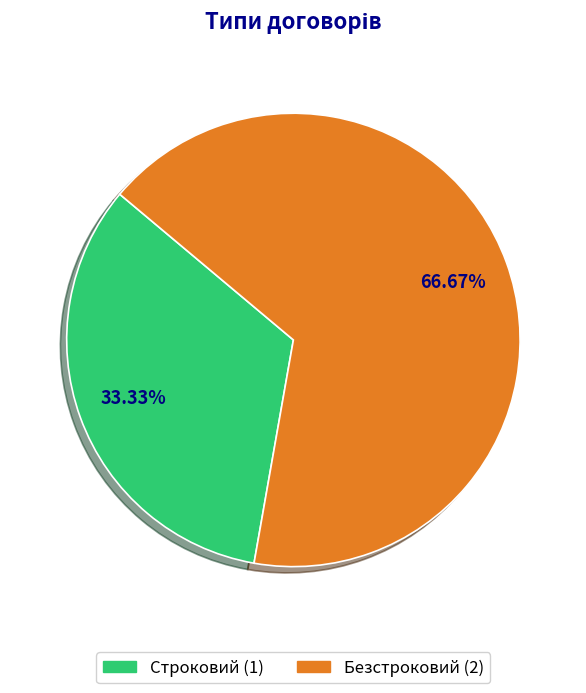

How much of the chart is everything except Строковий?

66.7%